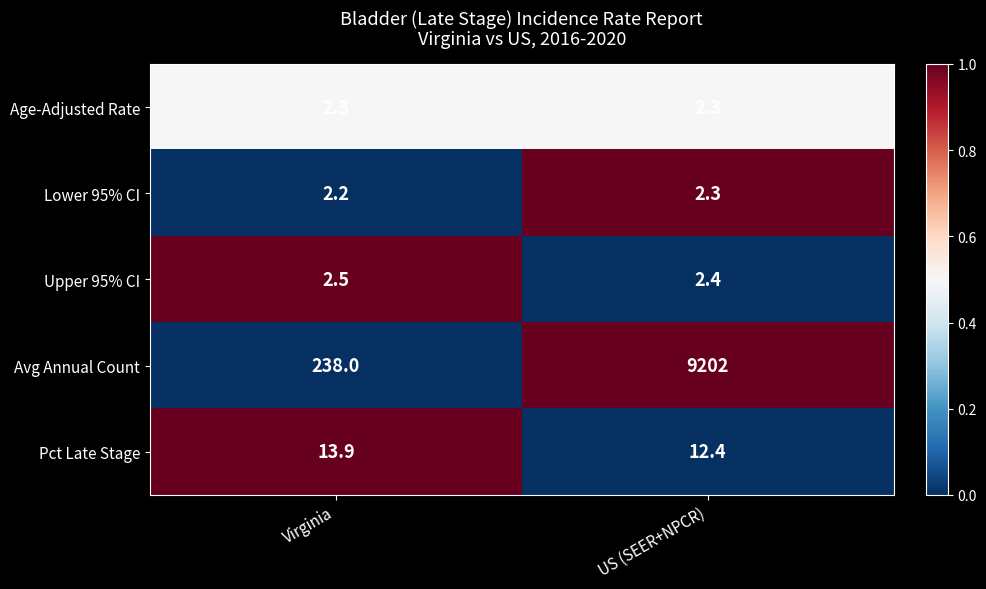

Where does the Pct Late Stage series first go above 13?

Virginia